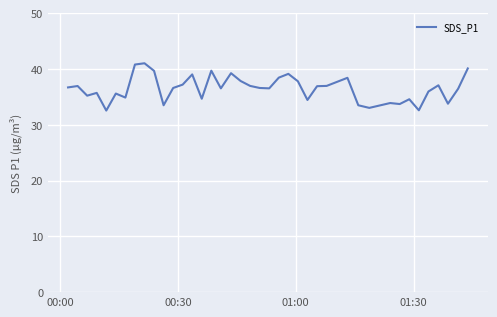

True or false: there are more than 1 points higher than both neighbors.

True